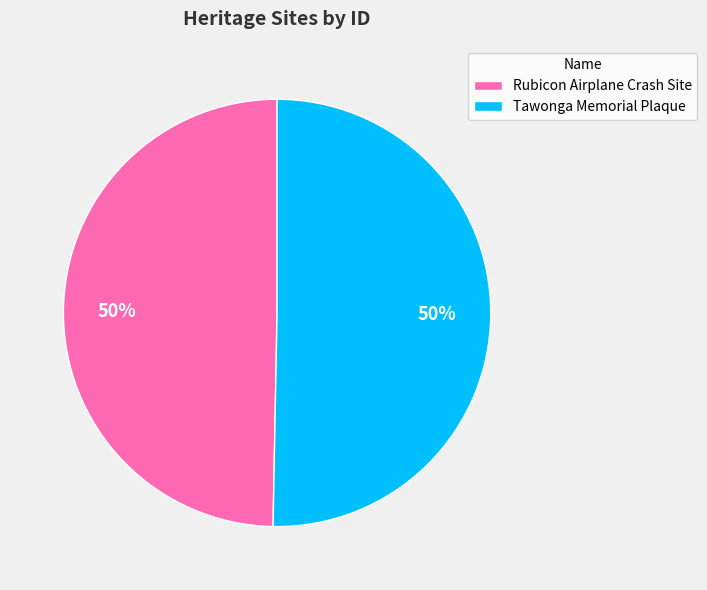

Is the sum of Rubicon Airplane Crash Site and Tawonga Memorial Plaque greater than half?

Yes